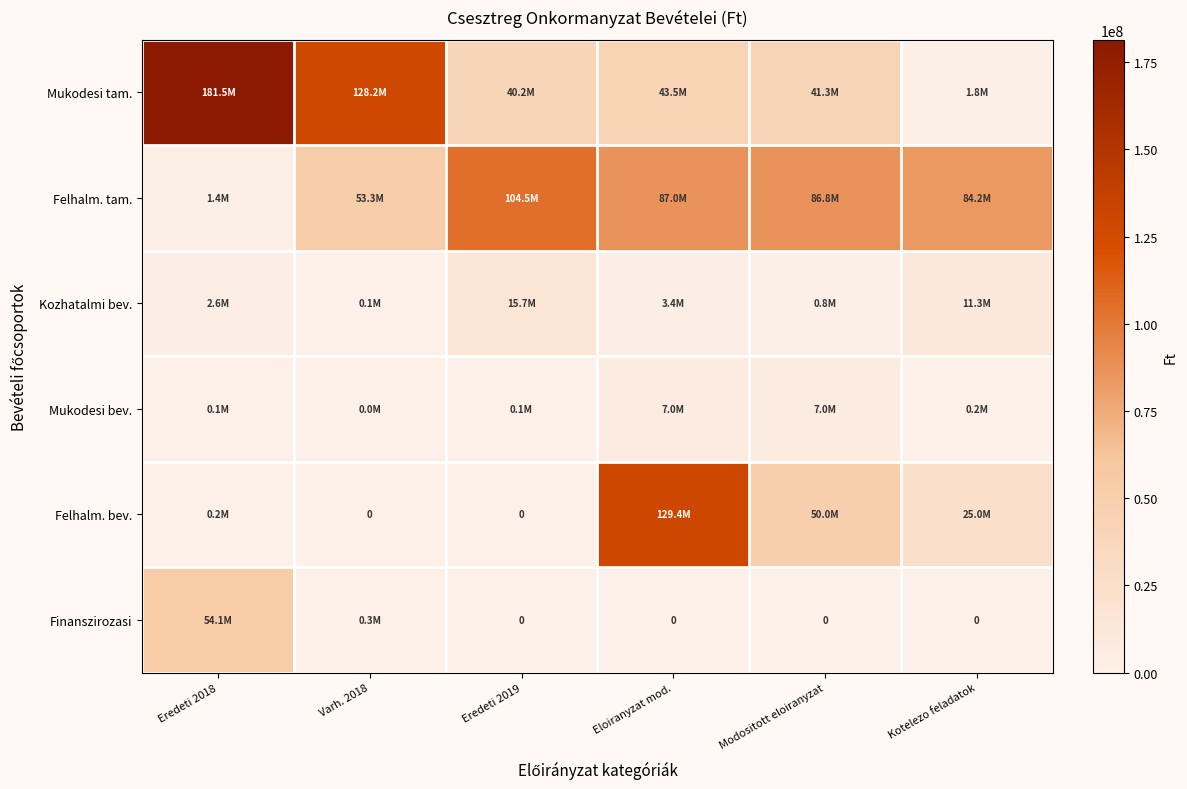

Count the number of data series in this chart.

6